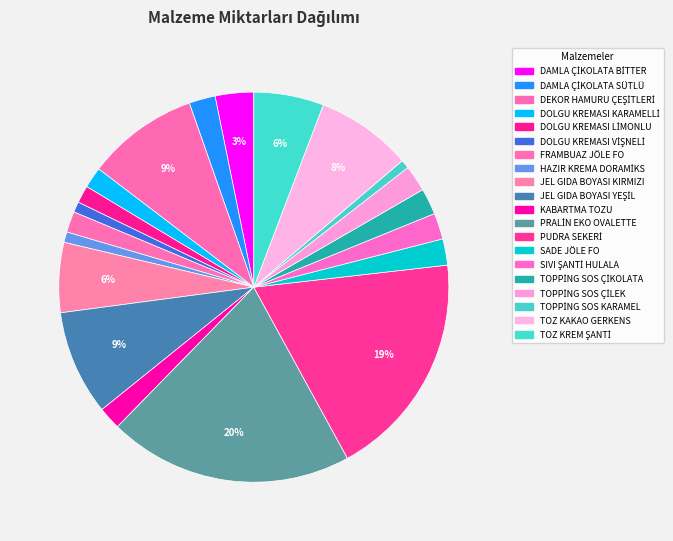

What is the smallest slice in the pie chart?

TOPPİNG SOS KARAMEL